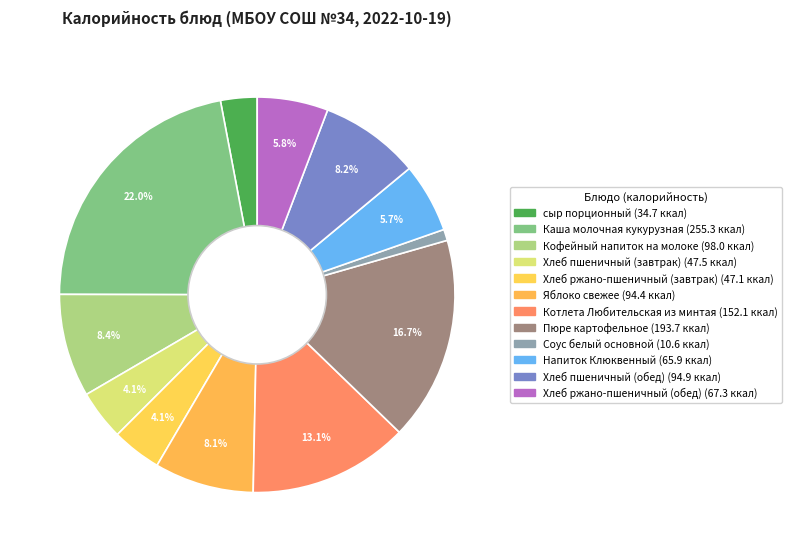

Combined, do Яблоко свежее and Котлета Любительская из минтая account for over 50%?

No